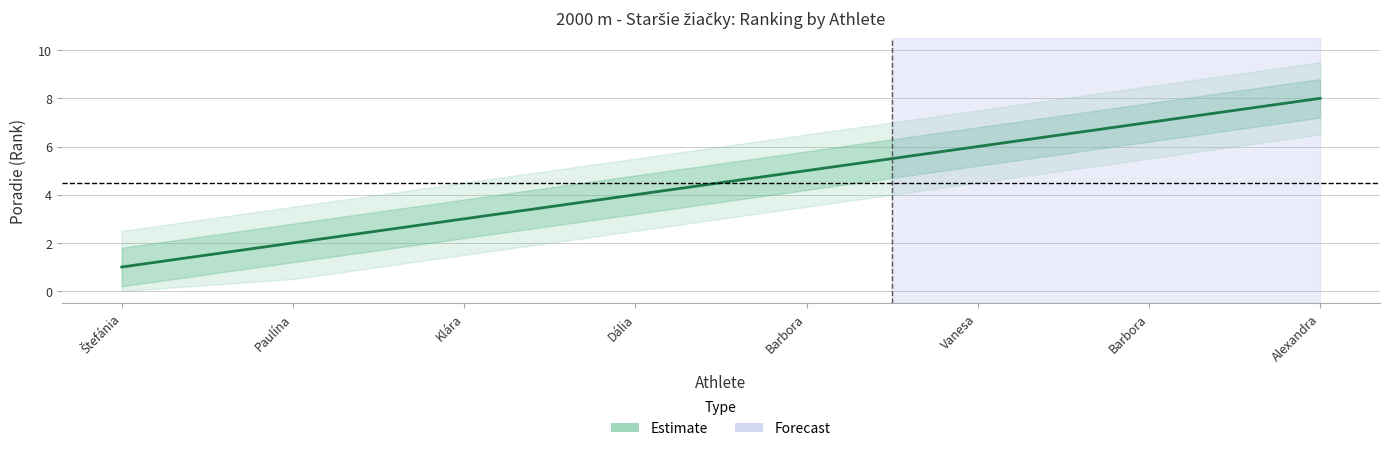

What is the difference between the maximum and minimum values?

7